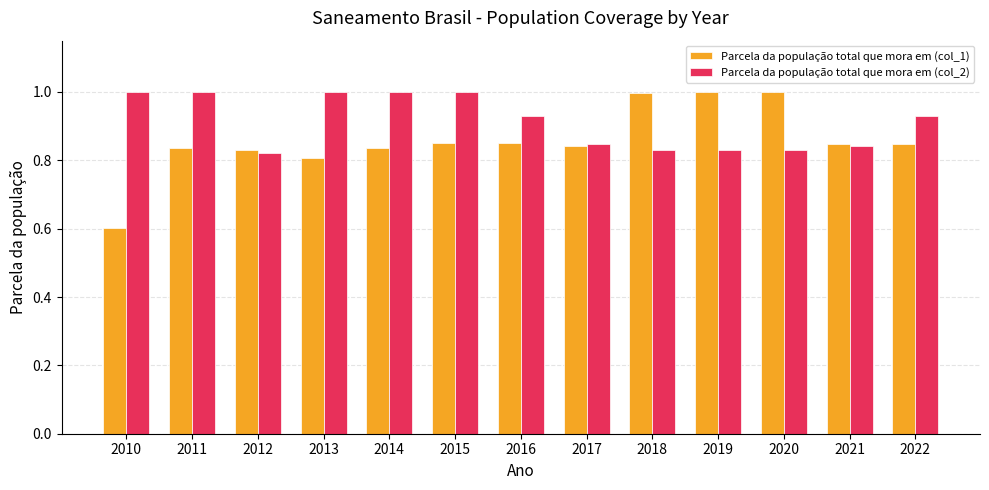

Which label corresponds to the smallest value in the chart?

2010